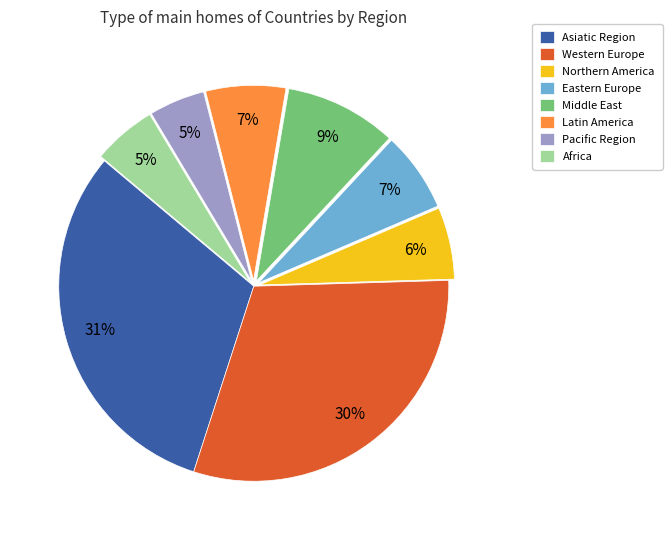

Is there any slice that represents more than half of the pie?

No